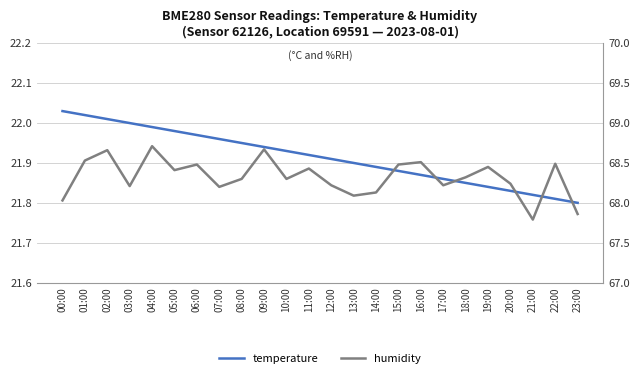

What is the average value of the humidity series?

68.3